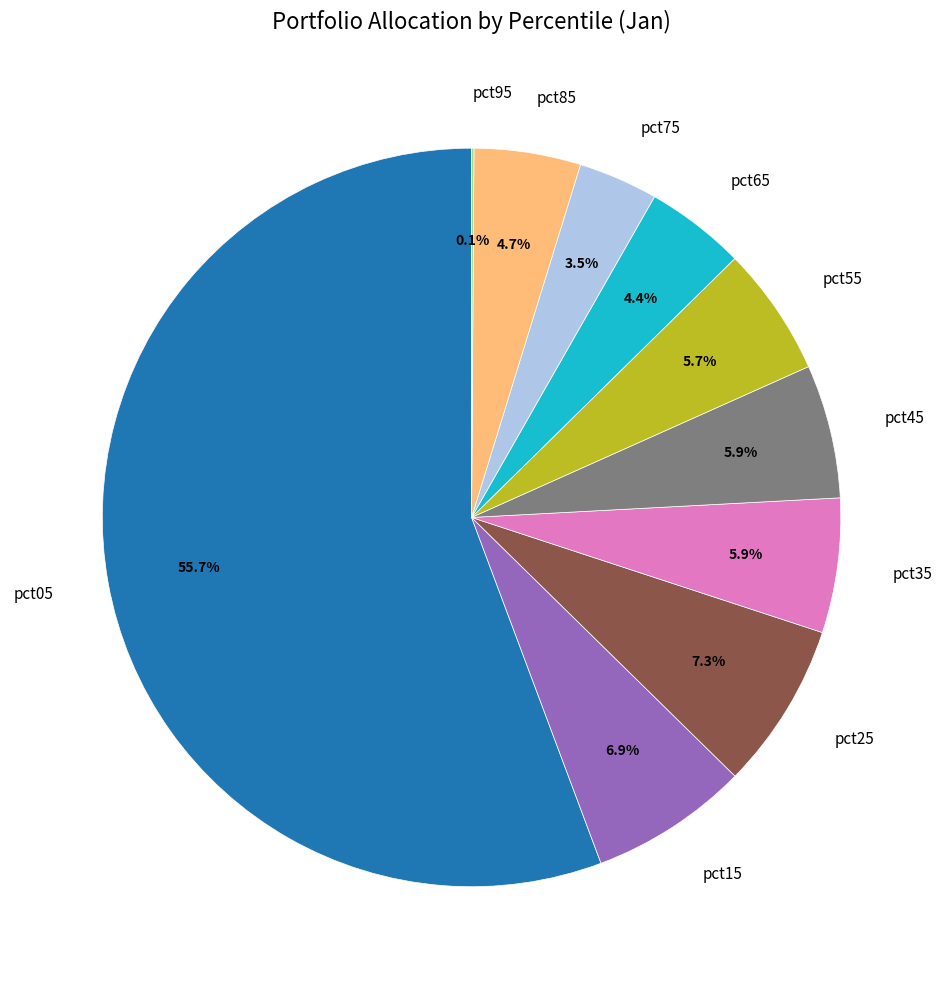

What is the largest slice in the pie chart?

pct05